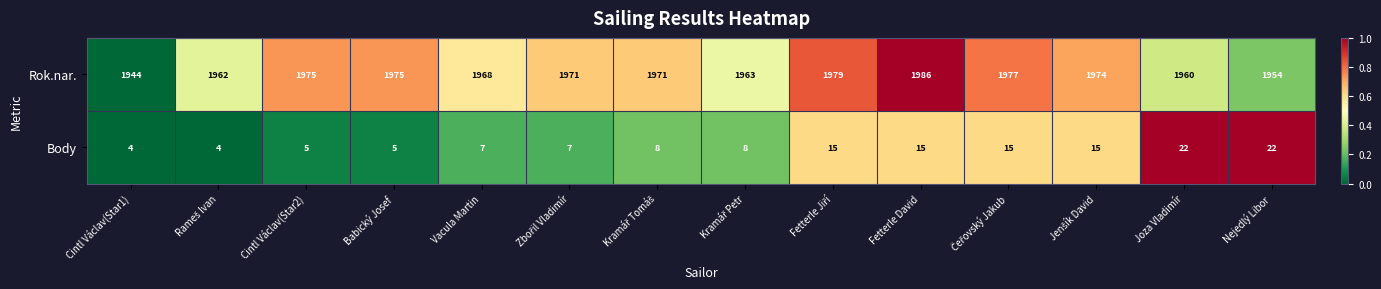

Reading left to right, what are all the values shown in this chart?

Rok.nar.: 1944	1962	1975	1975	1968	1971	1971	1963	1979	1986	1977	1974	1960	1954
Body: 4	4	5	5	7	7	8	8	15	15	15	15	22	22